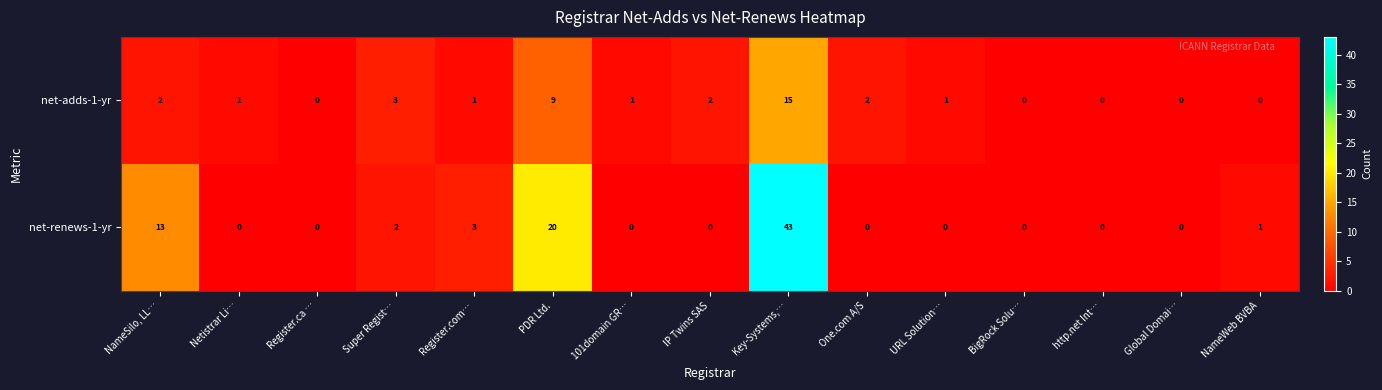

Reading left to right, list all the values displayed in this chart.

net-adds-1-yr: 2	1	0	3	1	9	1	2	15	2	1	0	0	0	0
net-renews-1-yr: 13	0	0	2	3	20	0	0	43	0	0	0	0	0	1